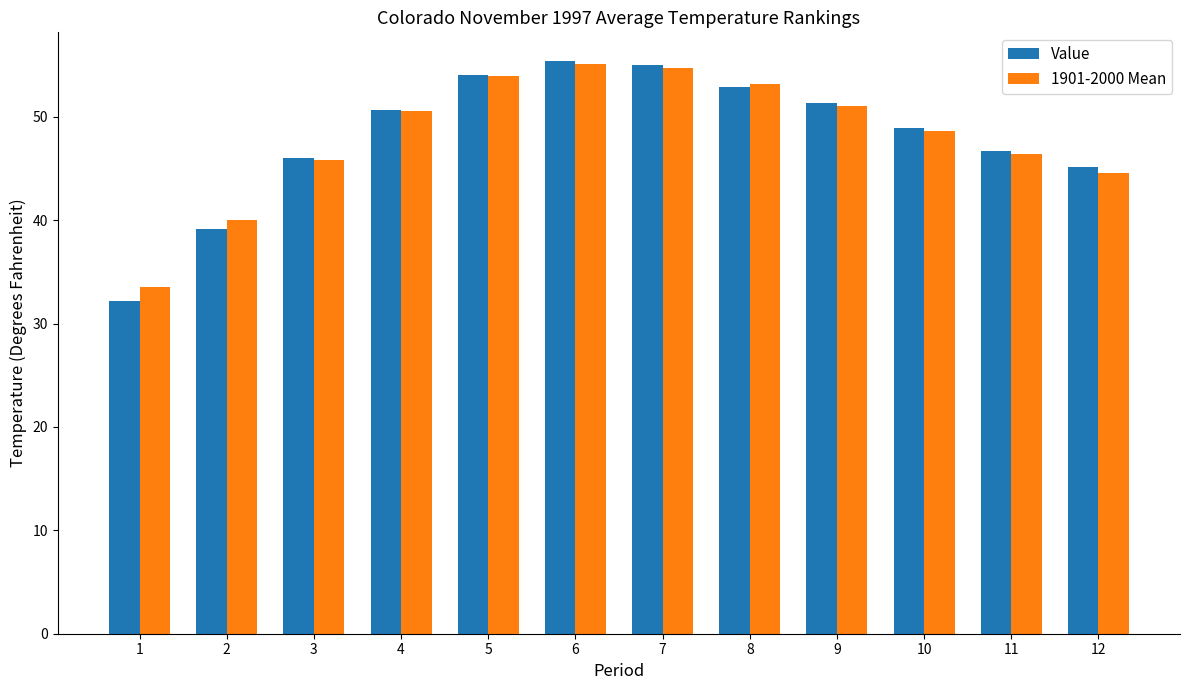

What is the greatest value displayed?

55.4